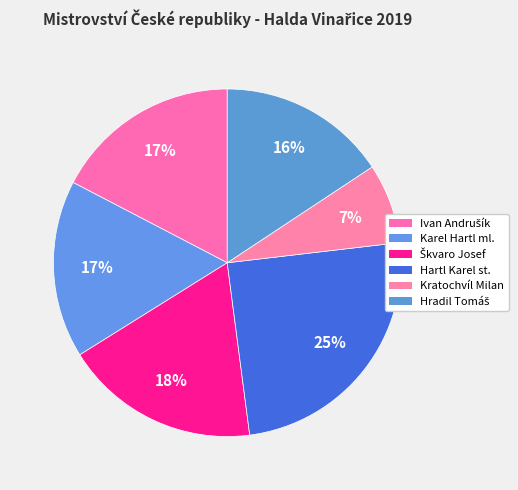

Count the number of slices in the pie.

6